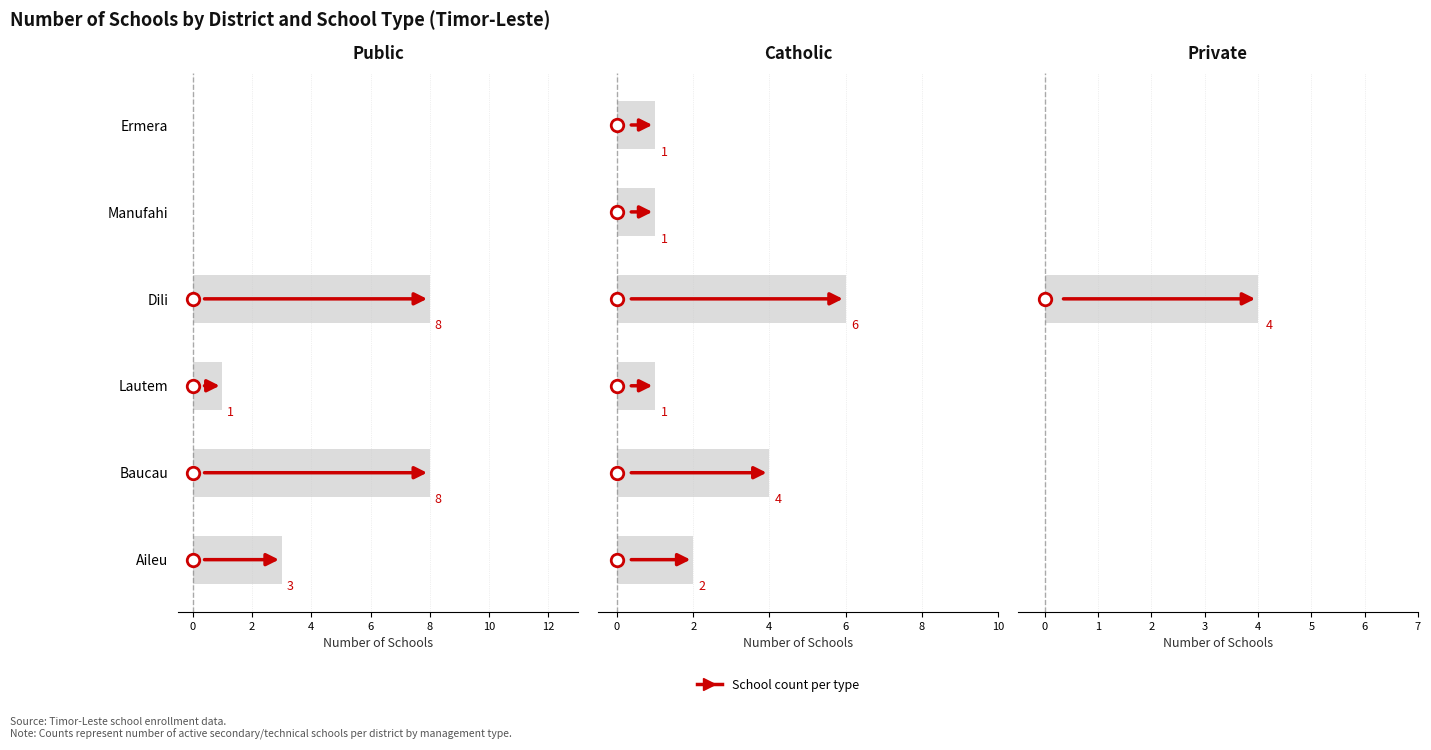

What is the difference between the maximum and minimum values in the Public series?

8